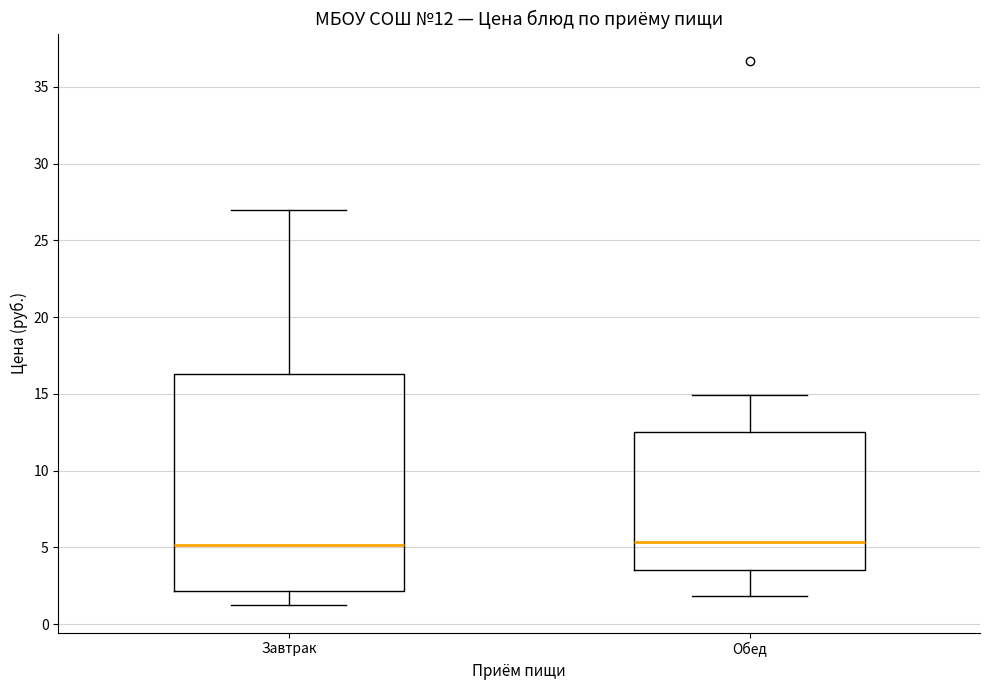

Comparing the boxes themselves (not the whiskers), which one is the tallest?

Завтрак